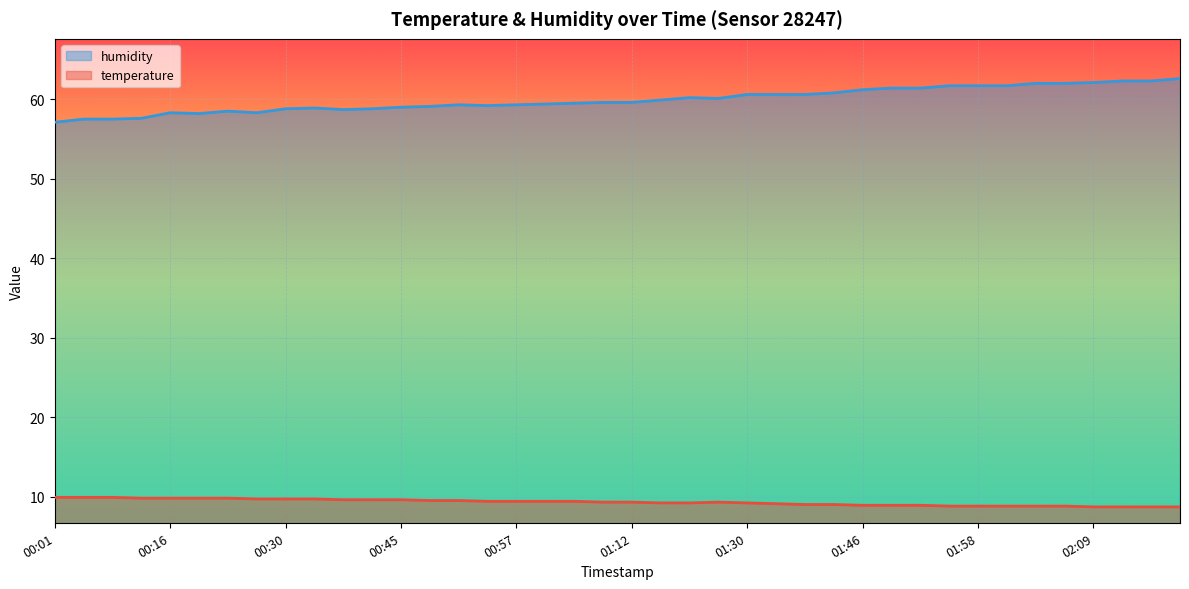

What is the sum of the temperature values at 00:45 and 01:40?

18.6